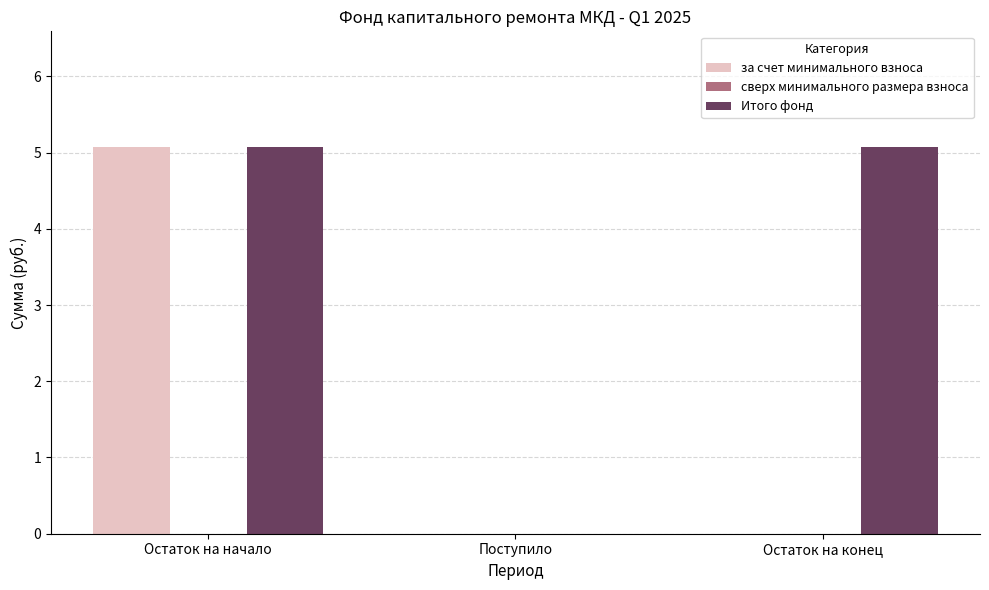

What is the greatest value displayed?

5.1